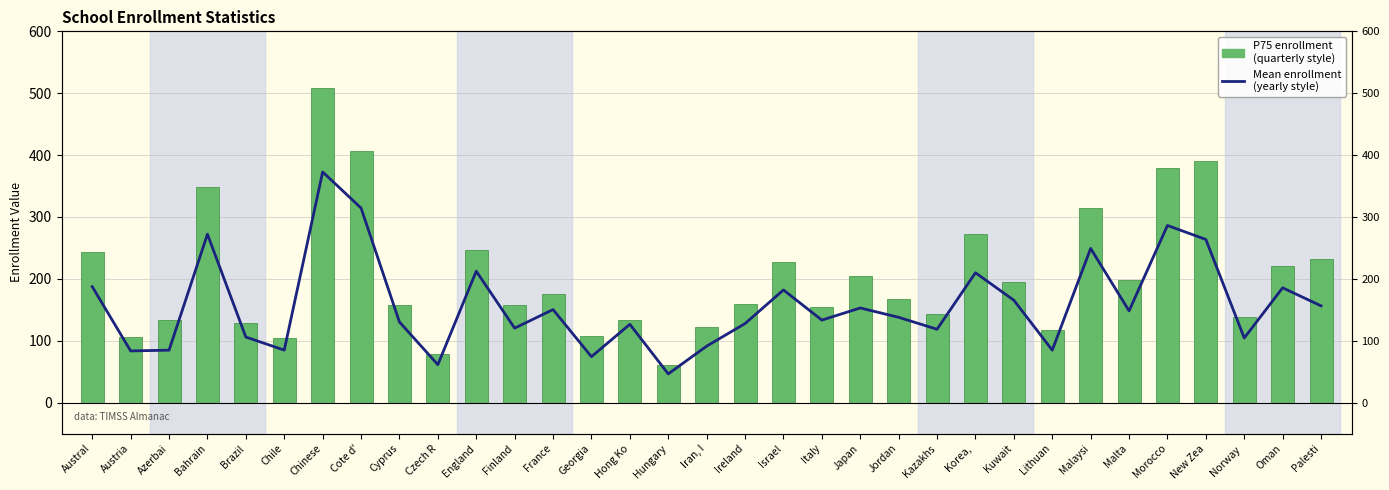

How many categories are shown in the chart?

33